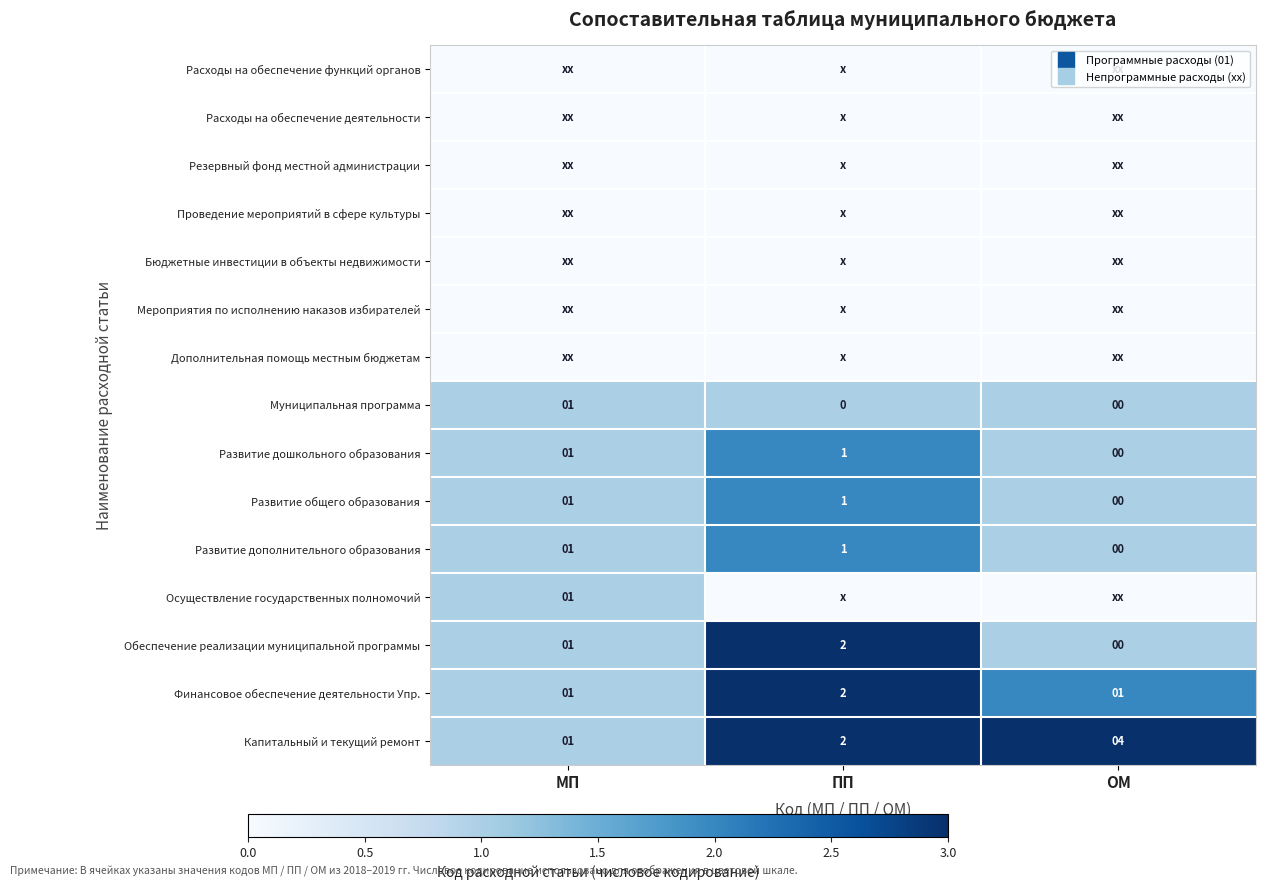

Rank the categories by Дополнительная помощь местным бюджетам value from lowest to highest.

МП, ПП, ОМ